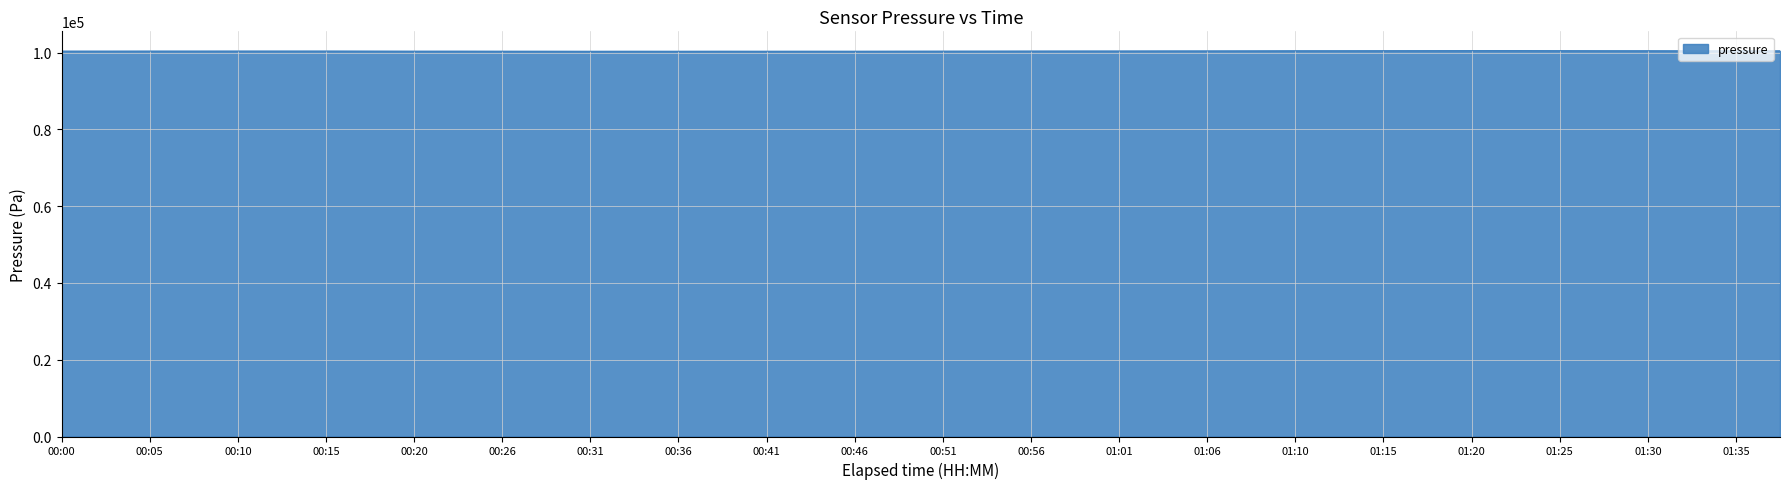

What is the smallest value displayed?

100357.8